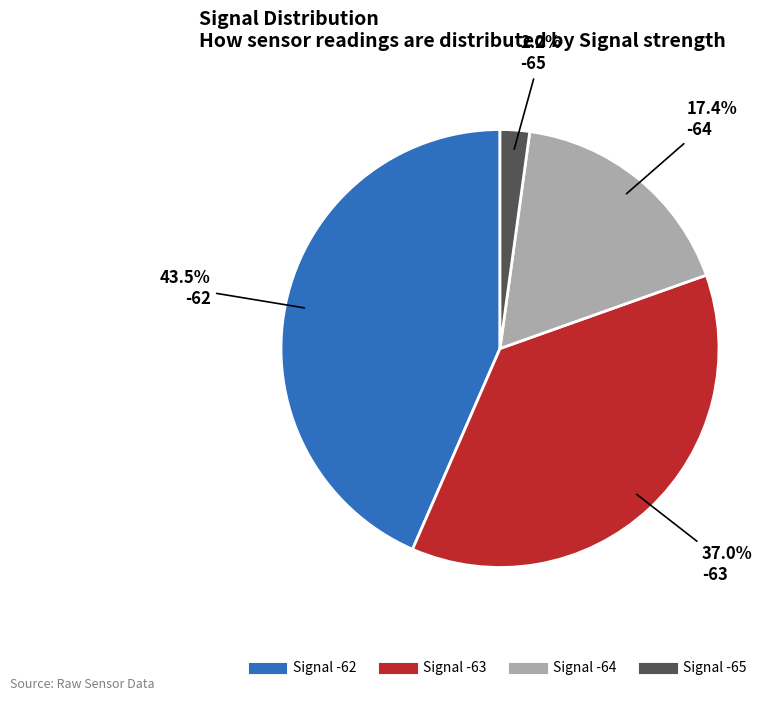

Is there a majority slice in this chart?

No